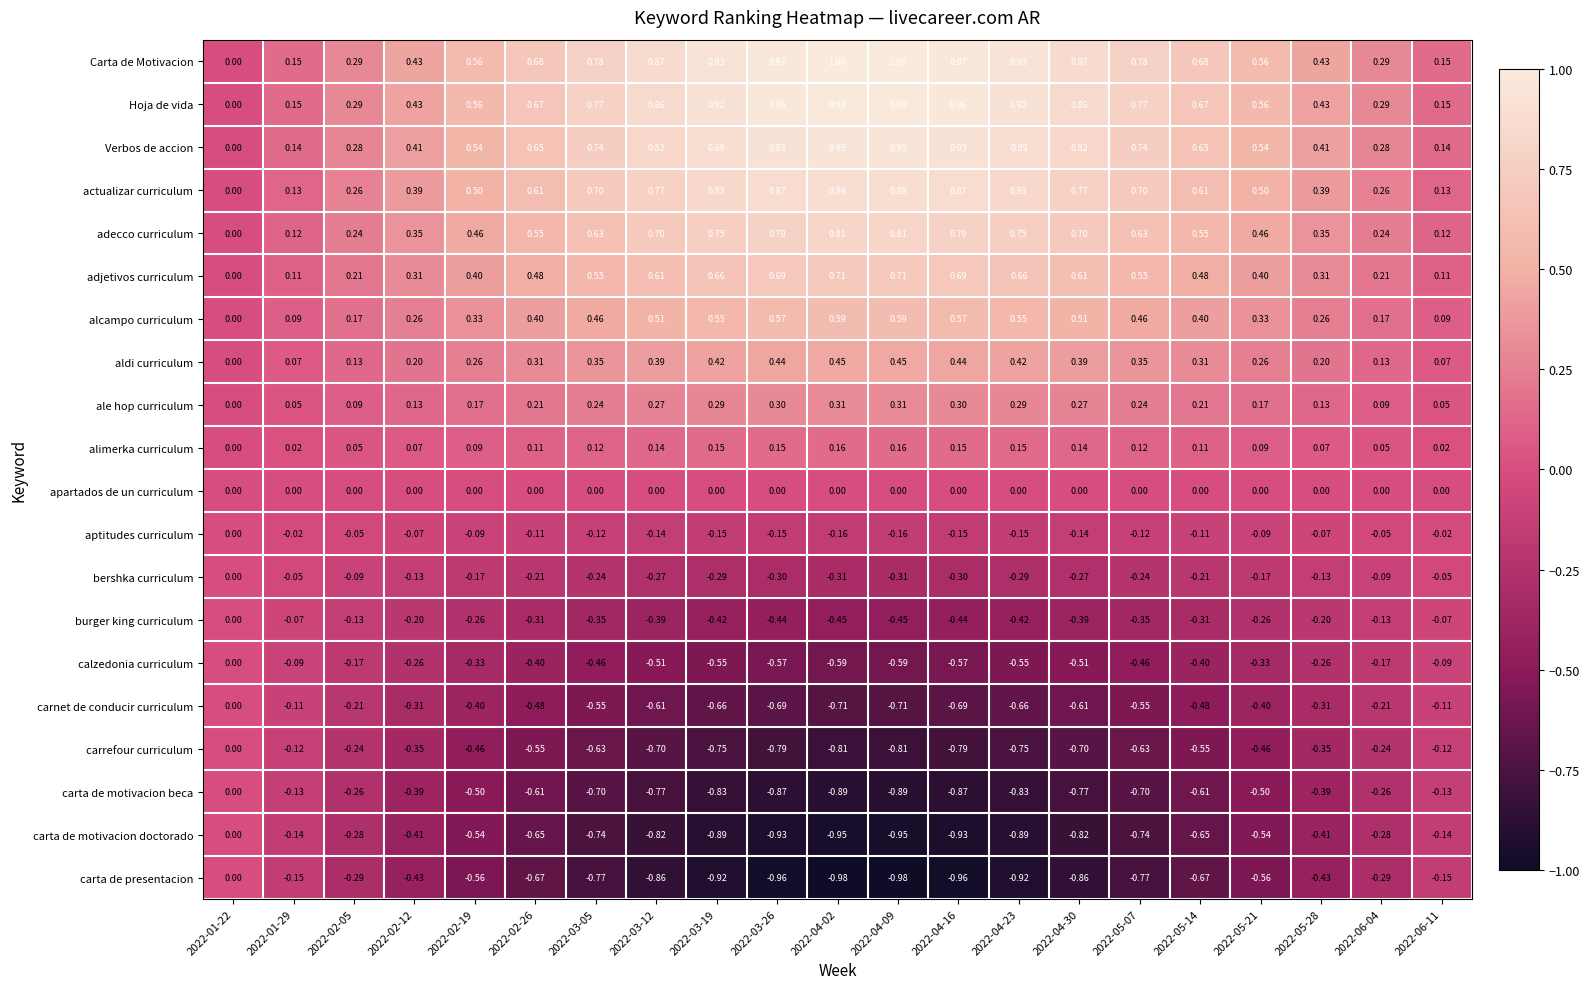

Which series changed the most between 2022-02-19 and 2022-04-30?

Carta de Motivacion